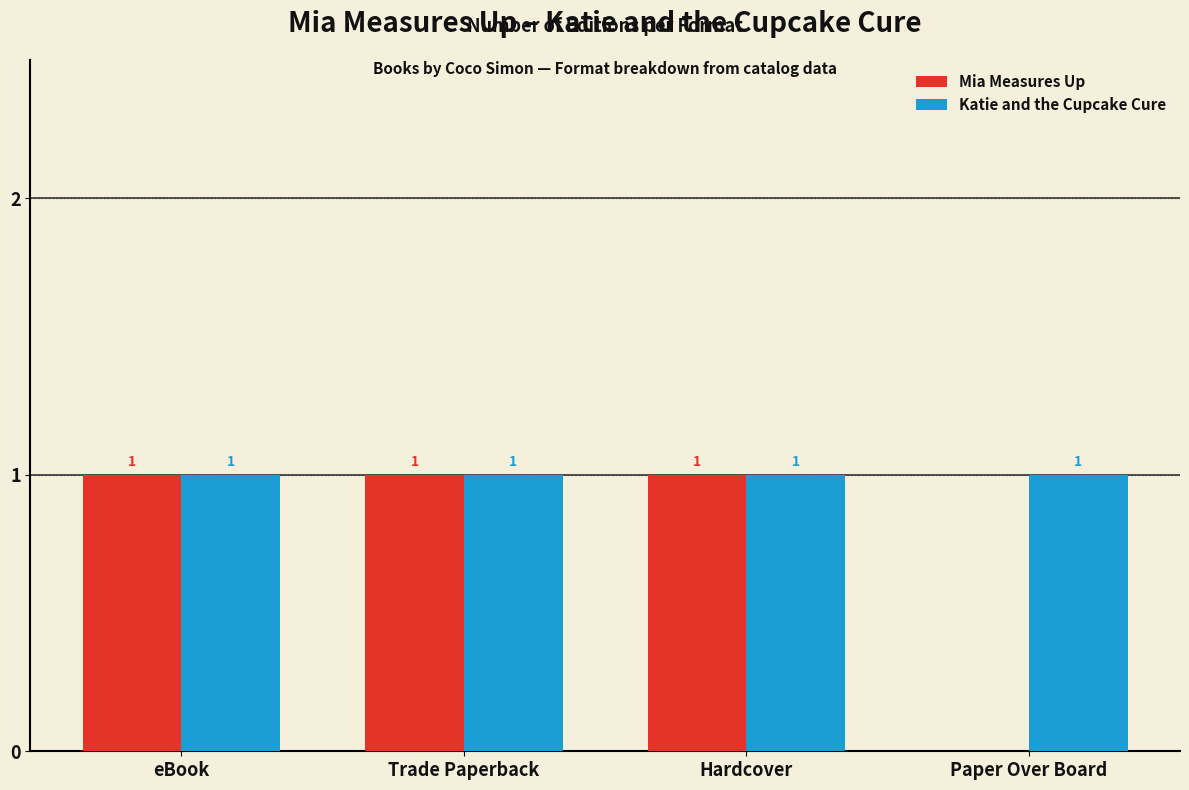

At which label is Mia Measures Up closest to 0?

Paper Over Board